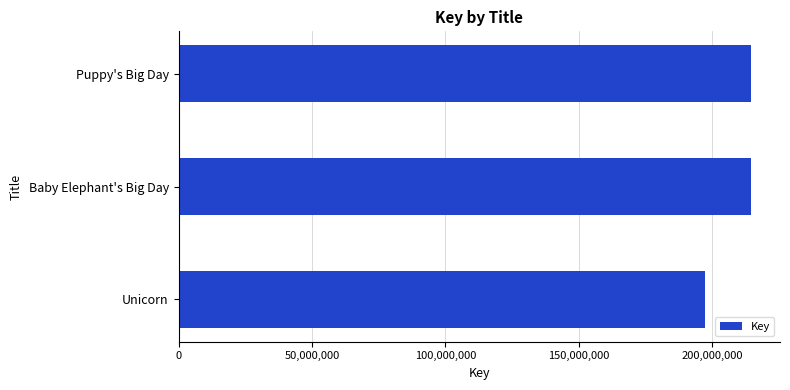

At which label is the value closest to 205997826?

Baby Elephant's Big Day